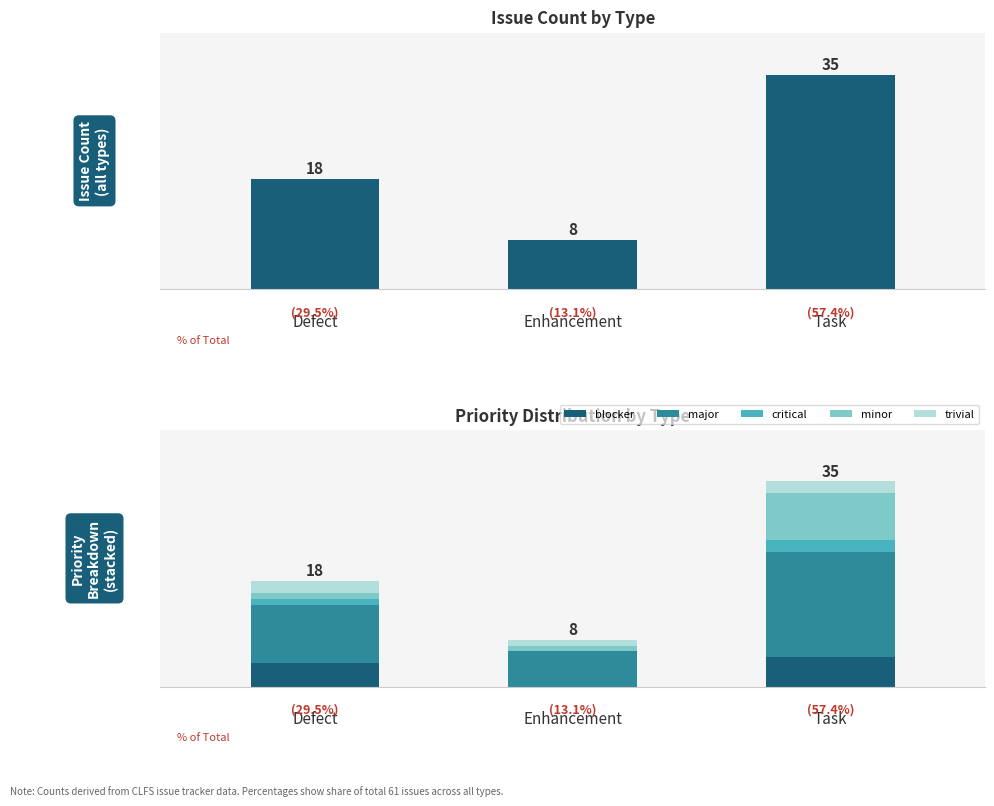

At which label does major first exceed 10?

Task